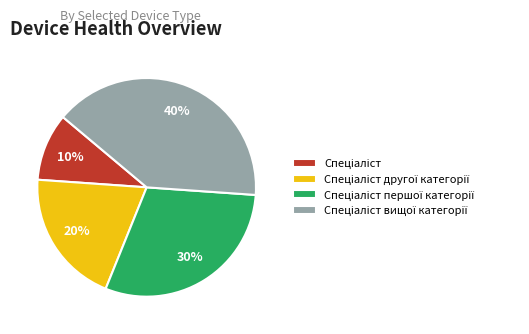

Is there any slice that represents more than half of the pie?

No